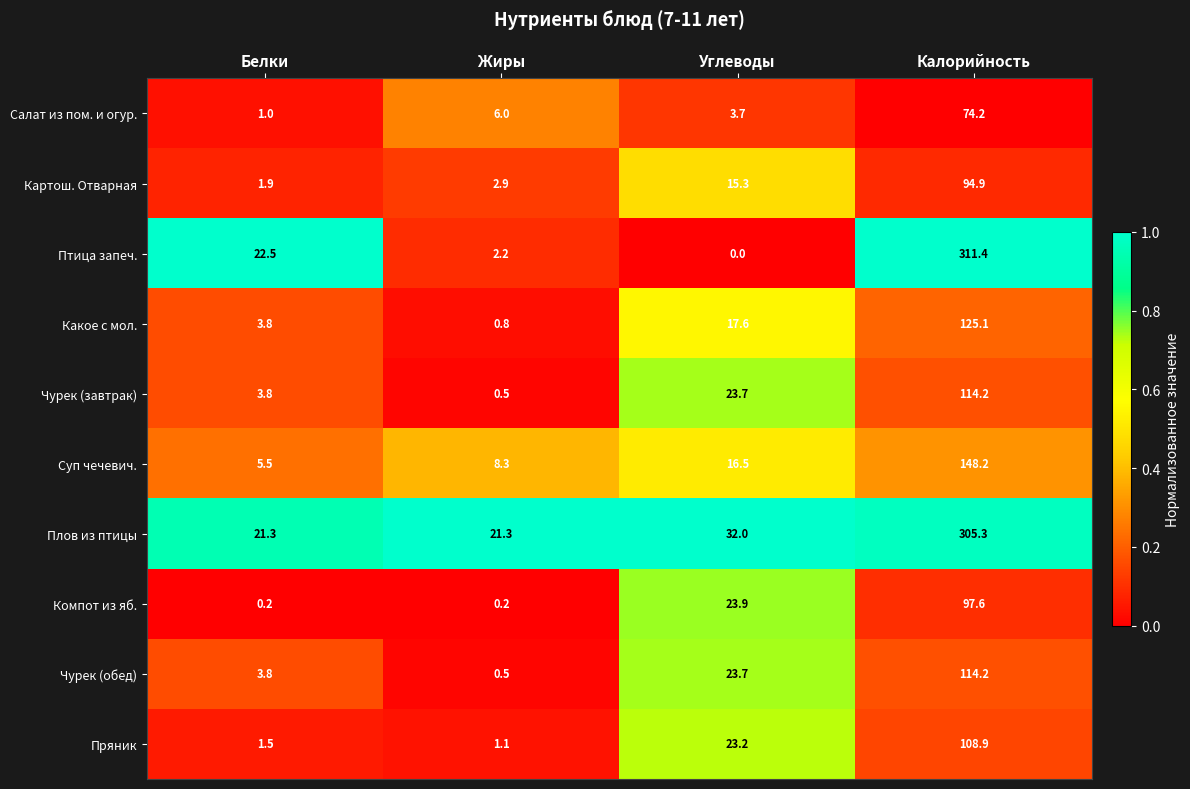

Rank the categories by Салат из пом. и огур. value from lowest to highest.

Белки, Углеводы, Жиры, Калорийность